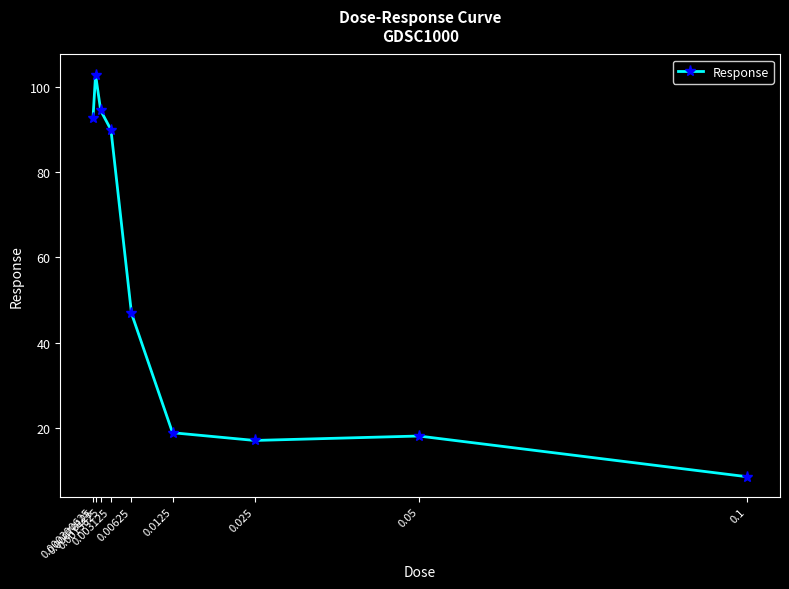

How many interior local valleys (lower than both neighbors) does the data have?

1